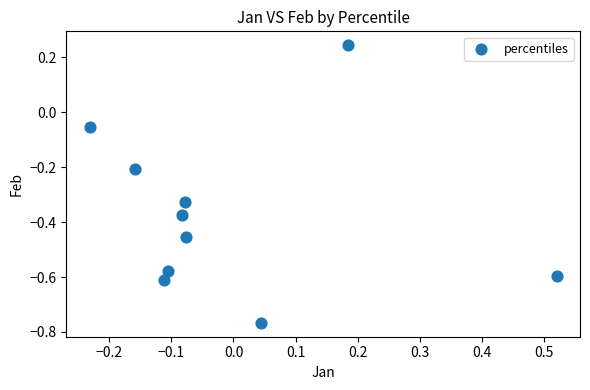

What is the range of Y values (max minus min)?

1.0